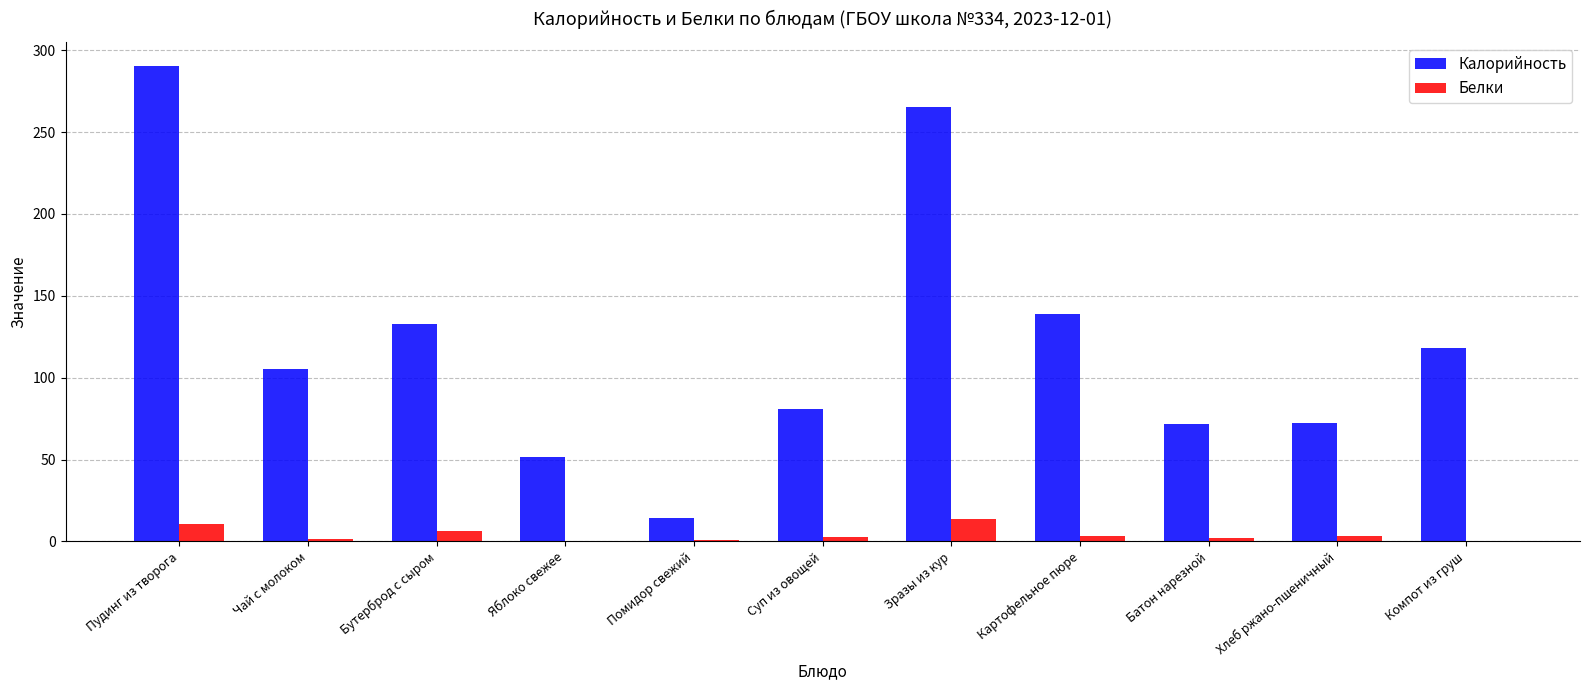

Is it true that Белки equals 13.9 at Зразы из кур?

True